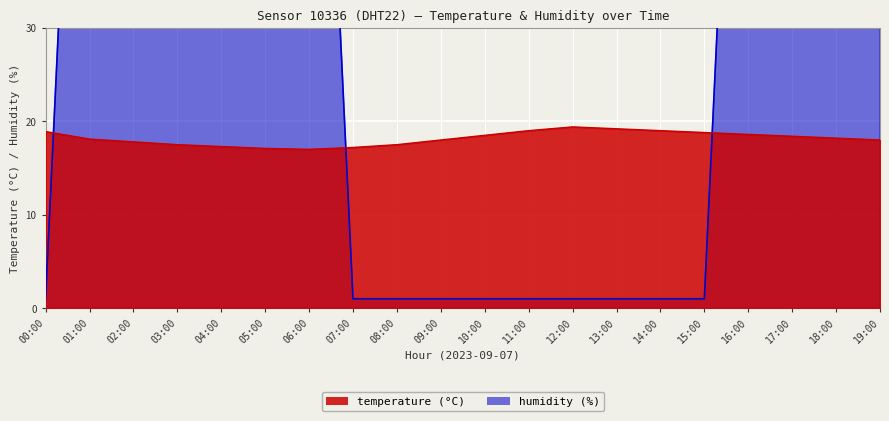

At which category does temperature reach its first local peak?

12:00